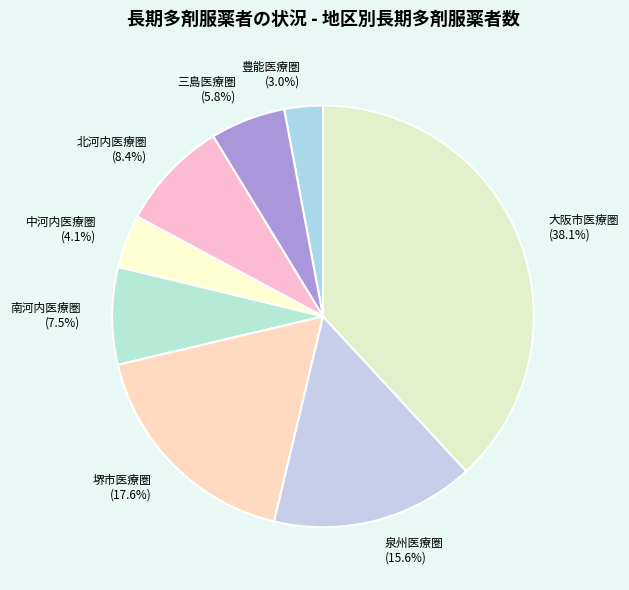

To the nearest percent, what is the average slice percentage?

12%